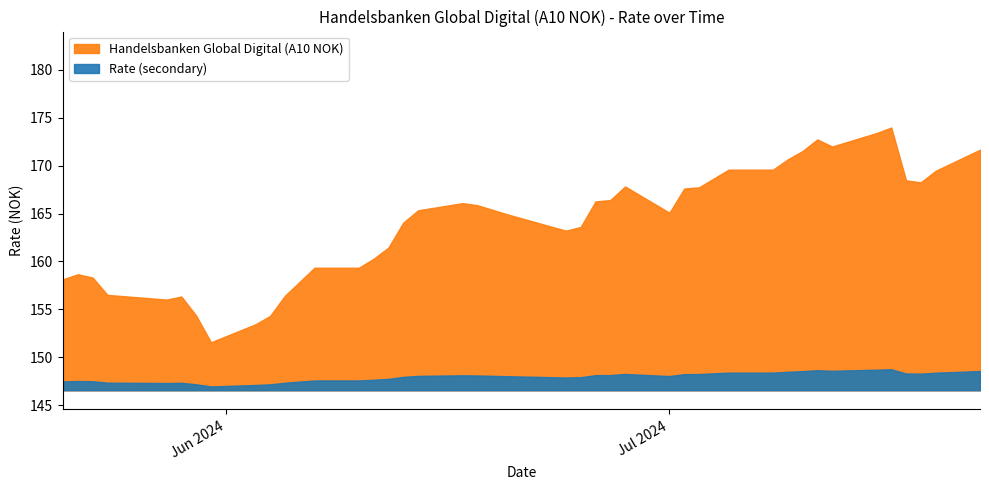

At which label is the value closest to 169?

19.07.2024